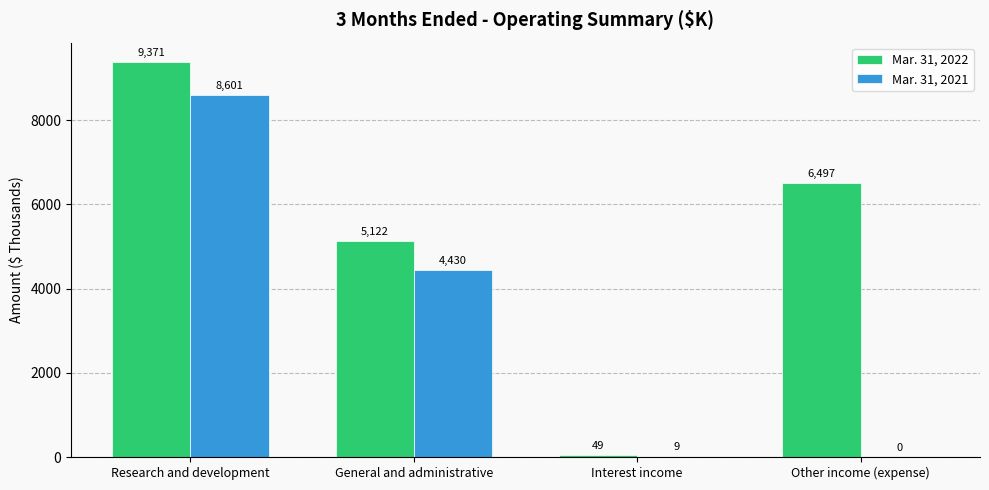

Are the bars horizontal?

No